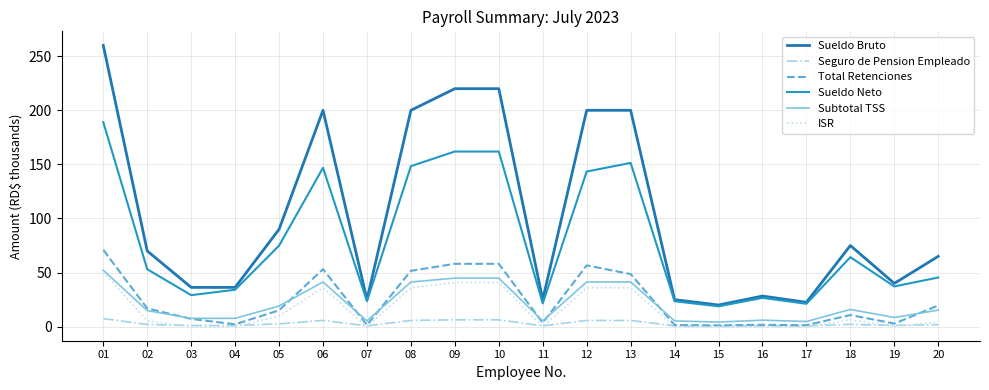

List the labels in order of Total Retenciones value, largest first.

01, 09, 10, 12, 06, 08, 13, 20, 02, 05, 18, 03, 11, 19, 04, 16, 07, 14, 17, 15